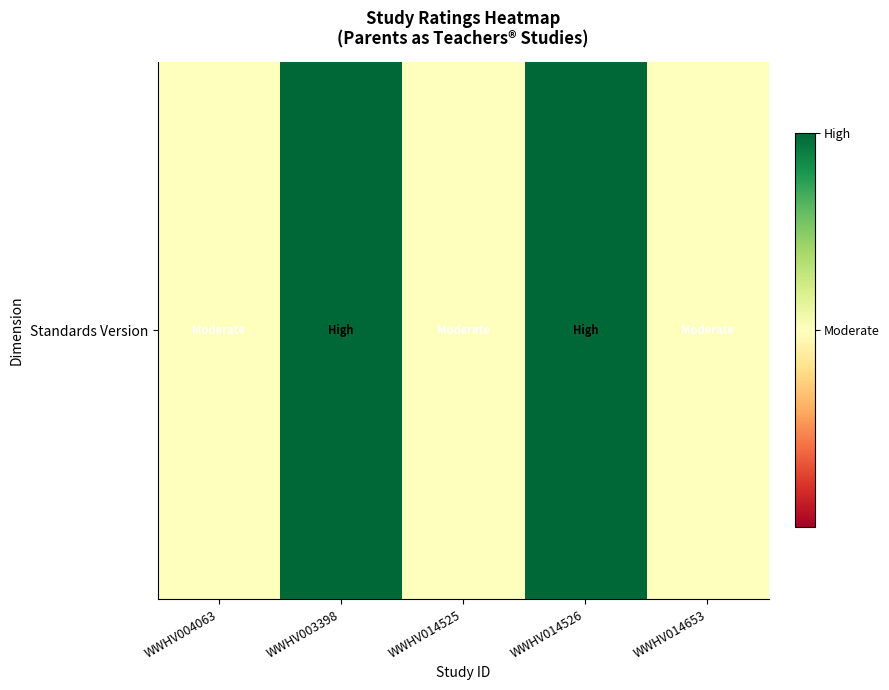

Is it true that the value at WWHV014653 is 0.8?

False